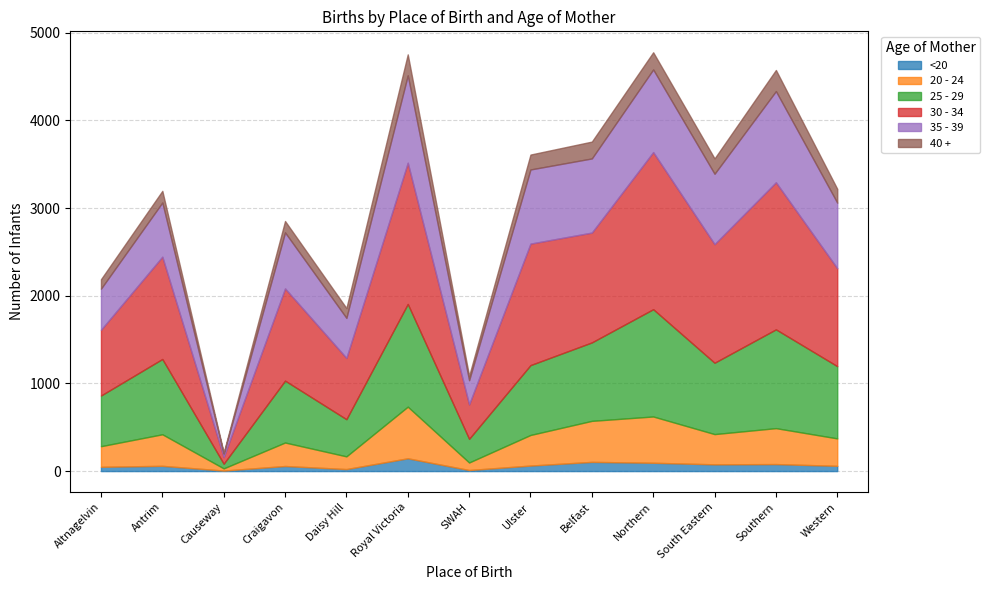

Reading right to left, what are all the values shown in this chart?

<20: Western=60	Southern=80	South Eastern=77	Northern=95	Belfast=105	Ulster=63	SWAH=12	Royal Victoria=146	Daisy Hill=23	Craigavon=58	Causeway=6	Antrim=60	Altnagelvin=49
20 - 24: Western=313	Southern=410	South Eastern=345	Northern=528	Belfast=468	Ulster=349	SWAH=86	Royal Victoria=589	Daisy Hill=145	Craigavon=268	Causeway=25	Antrim=360	Altnagelvin=235
25 - 29: Western=824	Southern=1127	South Eastern=814	Northern=1224	Belfast=895	Ulster=797	SWAH=270	Royal Victoria=1172	Daisy Hill=424	Craigavon=706	Causeway=53	Antrim=859	Altnagelvin=578
30 - 34: Western=1117	Southern=1678	South Eastern=1353	Northern=1792	Belfast=1253	Ulster=1386	SWAH=393	Royal Victoria=1611	Daisy Hill=699	Craigavon=1052	Causeway=76	Antrim=1167	Altnagelvin=750
35 - 39: Western=748	Southern=1040	South Eastern=803	Northern=943	Belfast=846	Ulster=846	SWAH=276	Royal Victoria=997	Daisy Hill=457	Craigavon=639	Causeway=38	Antrim=618	Altnagelvin=469
40 +: Western=158	Southern=241	South Eastern=175	Northern=196	Belfast=192	Ulster=170	SWAH=50	Royal Victoria=239	Daisy Hill=112	Craigavon=130	Causeway=13	Antrim=133	Altnagelvin=108